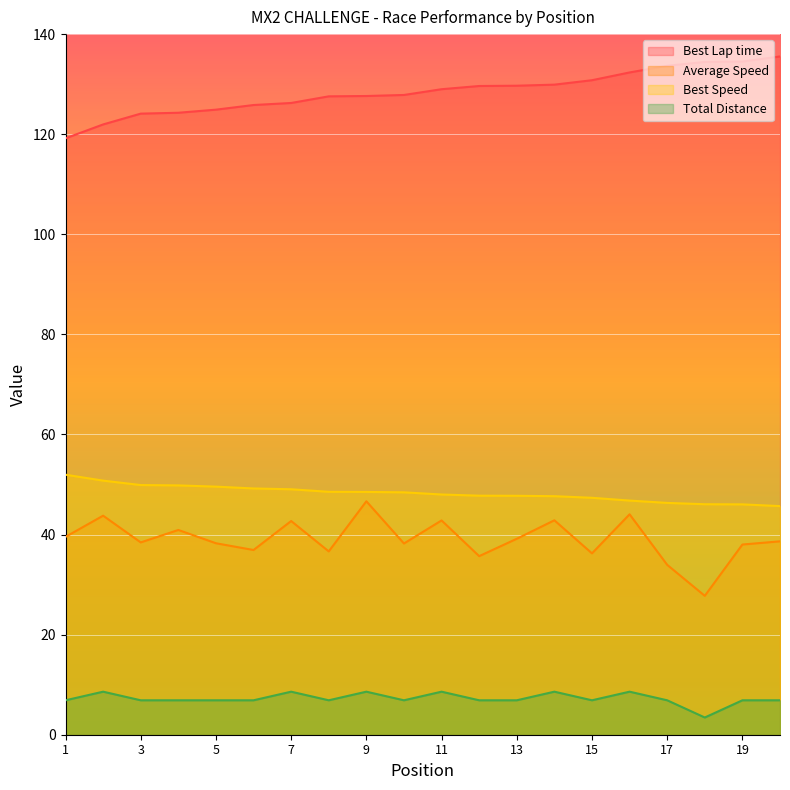

How many lines are shown in the chart?

4